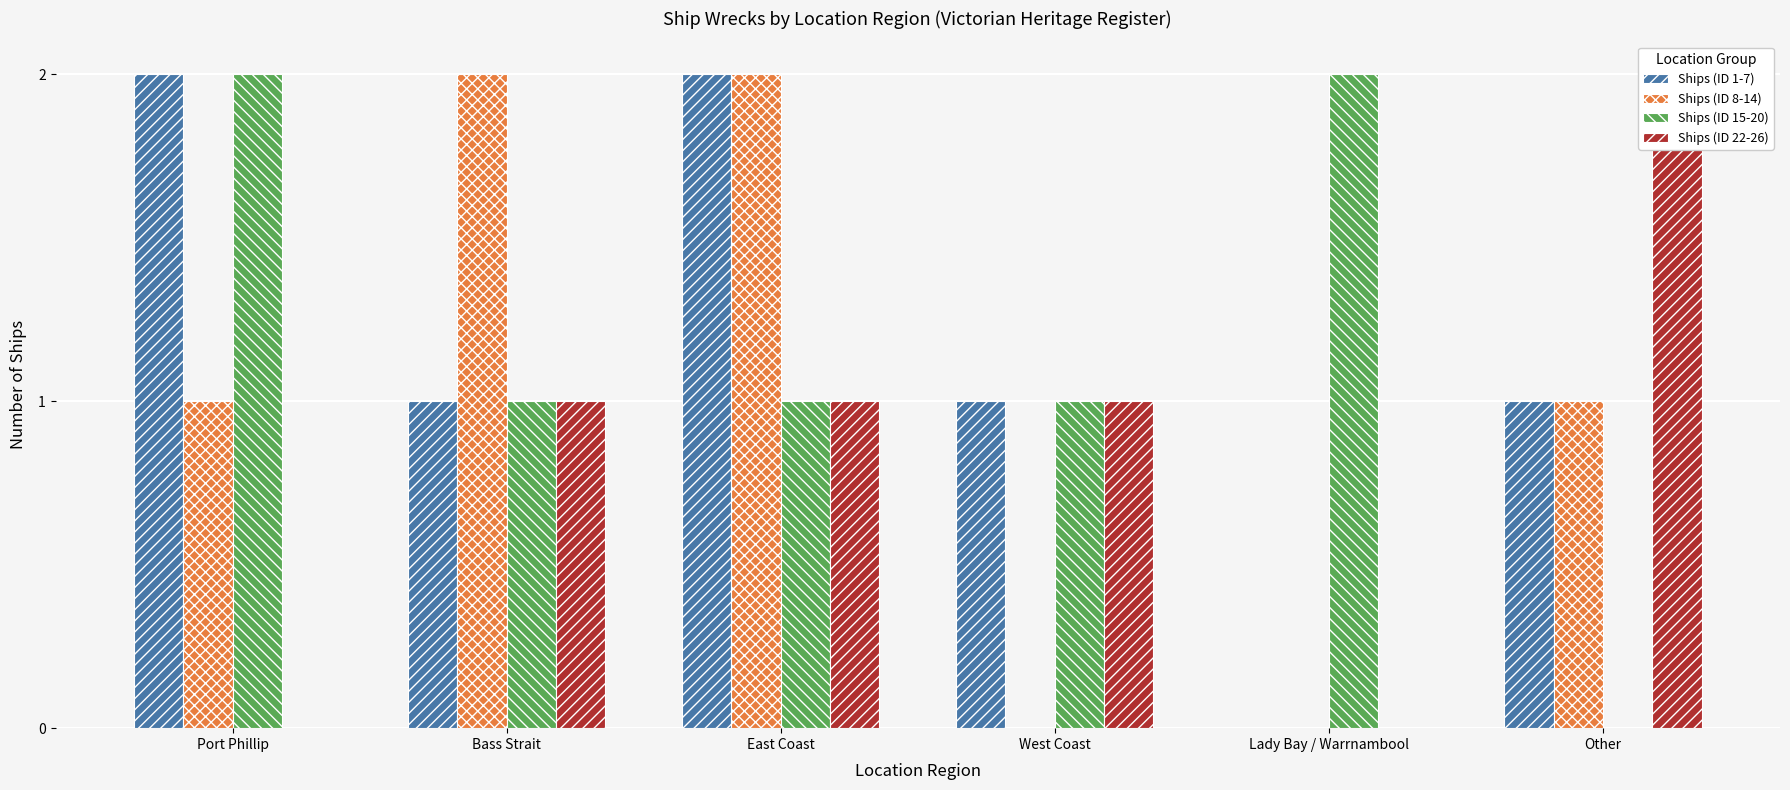

Rank the categories by Ships (ID 1-7) value from lowest to highest.

Lady Bay / Warrnambool, Bass Strait, West Coast, Other, Port Phillip, East Coast